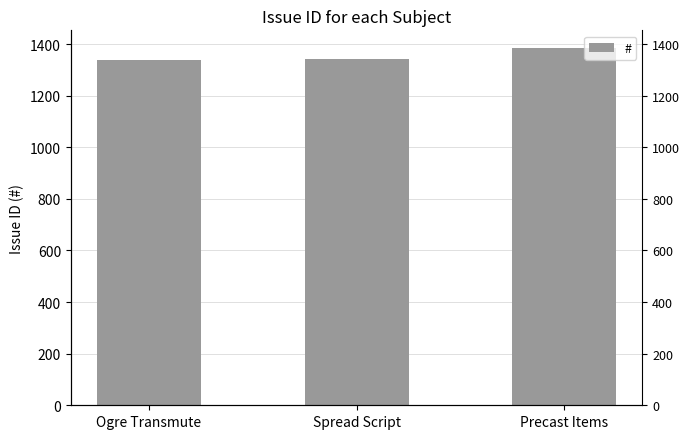

Reading left to right, extract all data points from this chart.

Ogre Transmute=1340	Spread Script=1341	Precast Items=1384